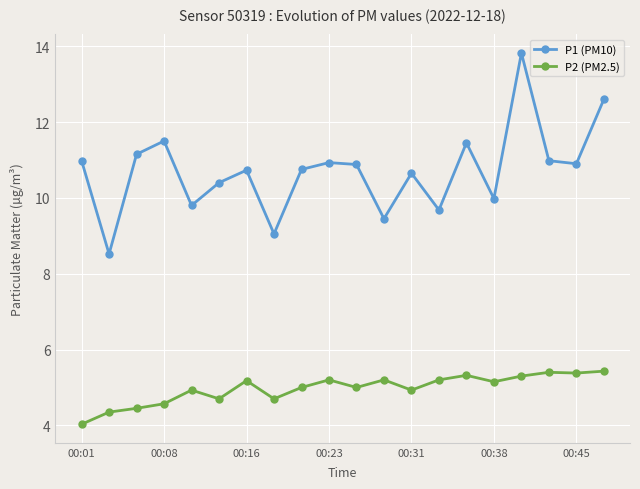

List the series in order of their overall mean, lowest first.

P2 (PM2.5), P1 (PM10)